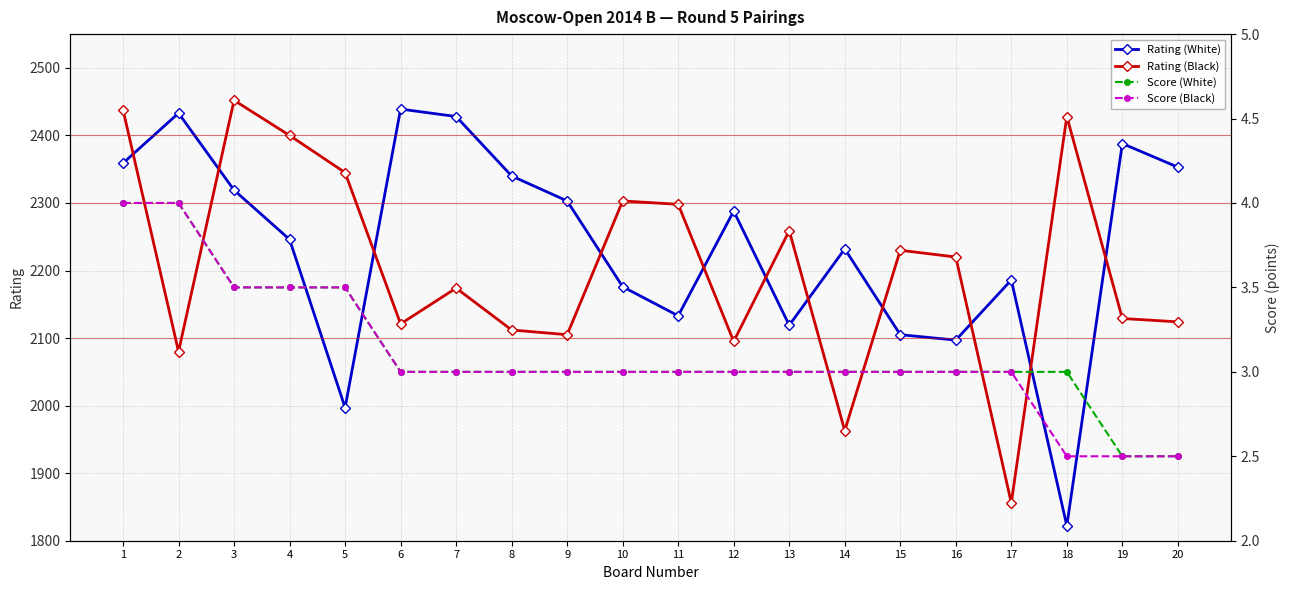

The value of Rating (White) at 12 is 2288.0. True or false?

True